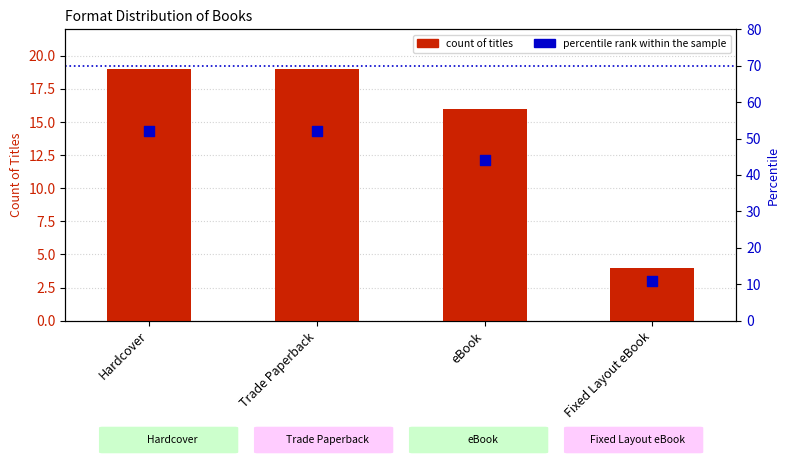

What is the total value across all series at Hardcover?

71